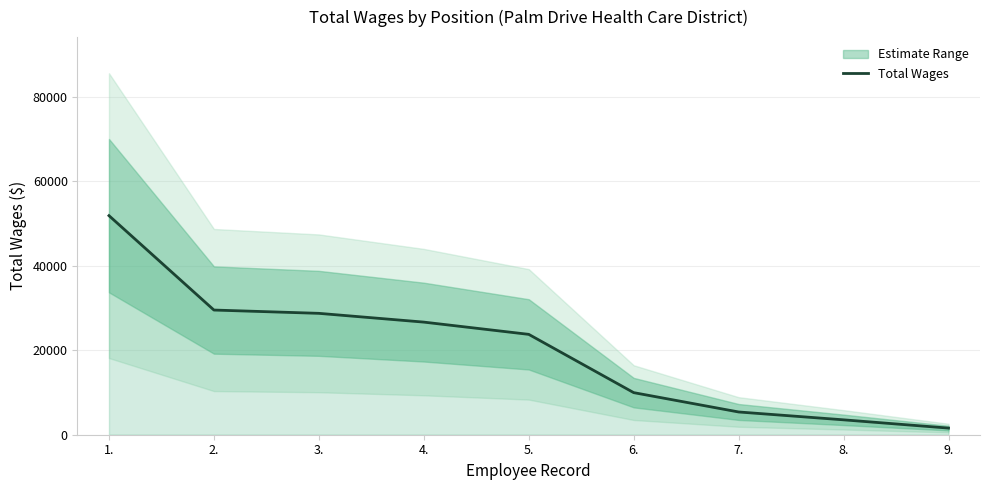

Reading right to left, transcribe all the data shown in this chart.

1572	3528	5390	9973	23779	26681	28758	29541	51903